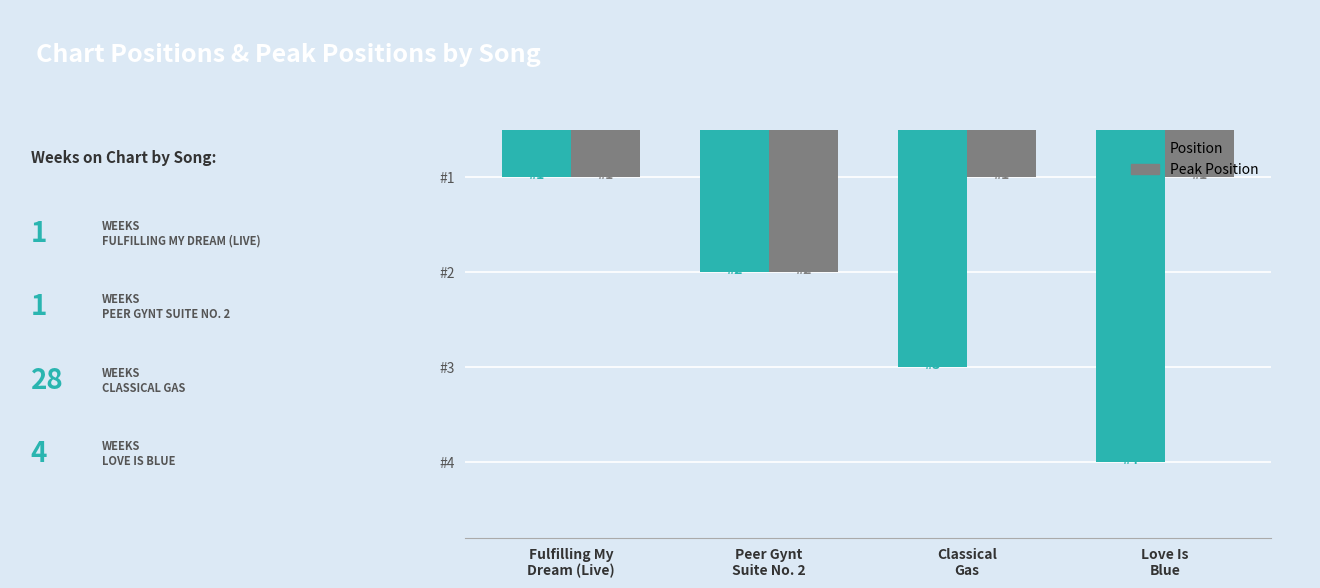

Reading left to right, list all the values displayed in this chart.

Position: 0.0=1	0.2=2	0.4=3	0.6=4
Peak Position: 0.0=1	0.2=2	0.4=1	0.6=1